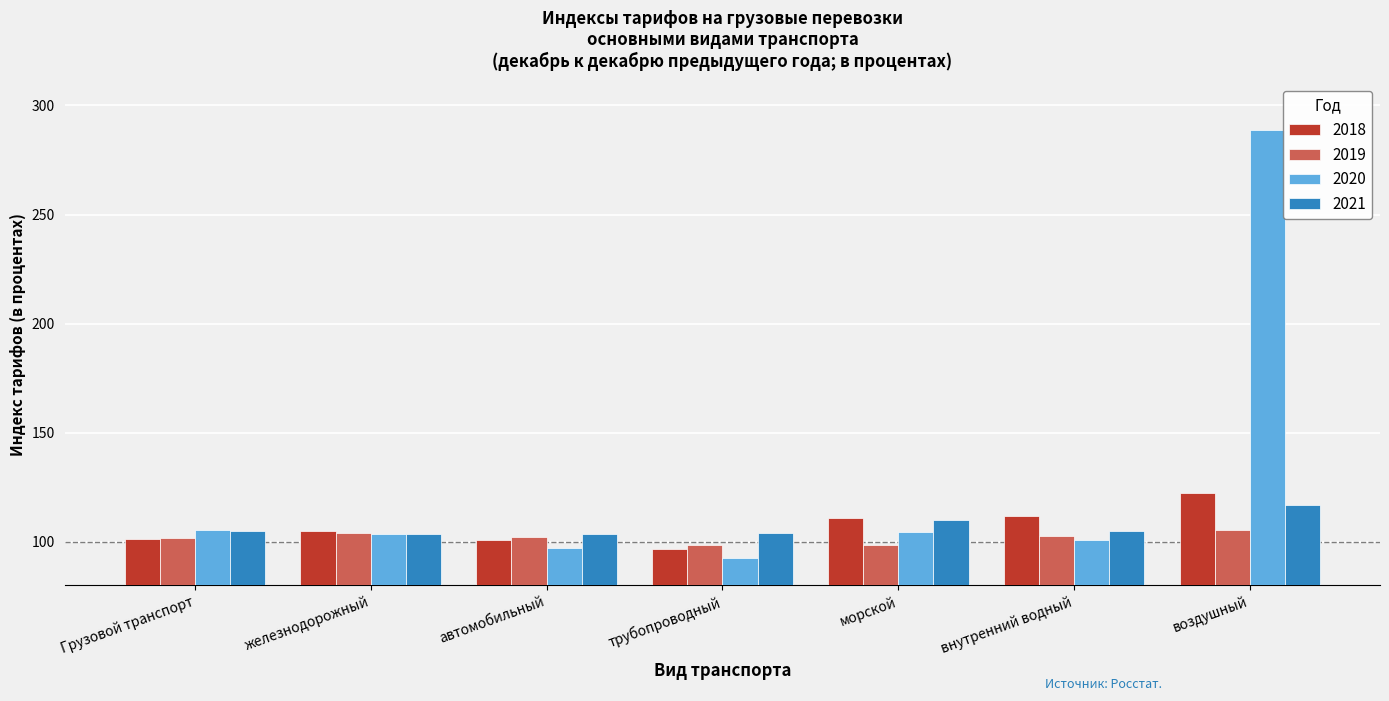

At how many categories does at least one series exceed 219?

1